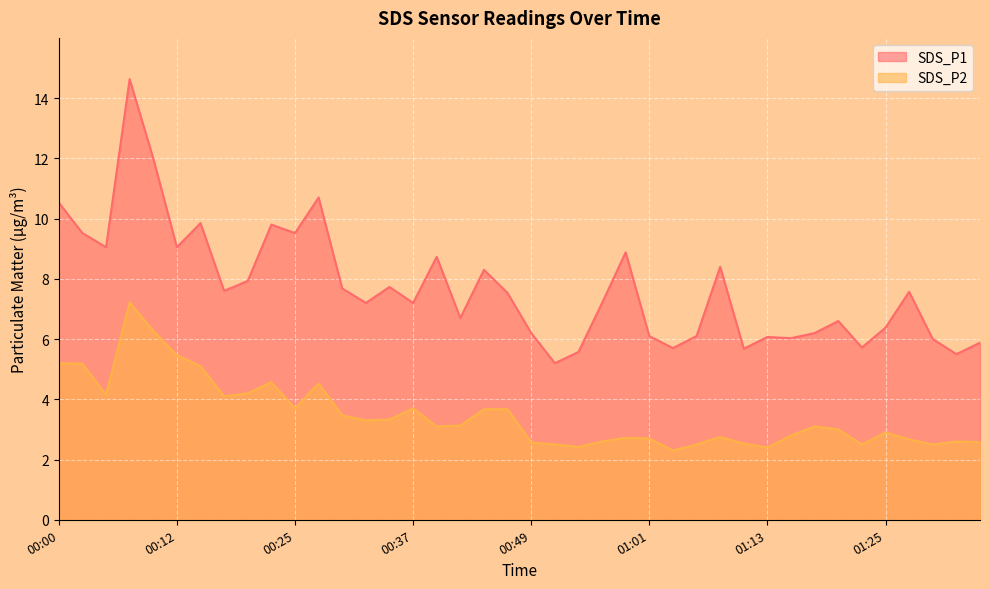

What position from the right is 01:32?

2